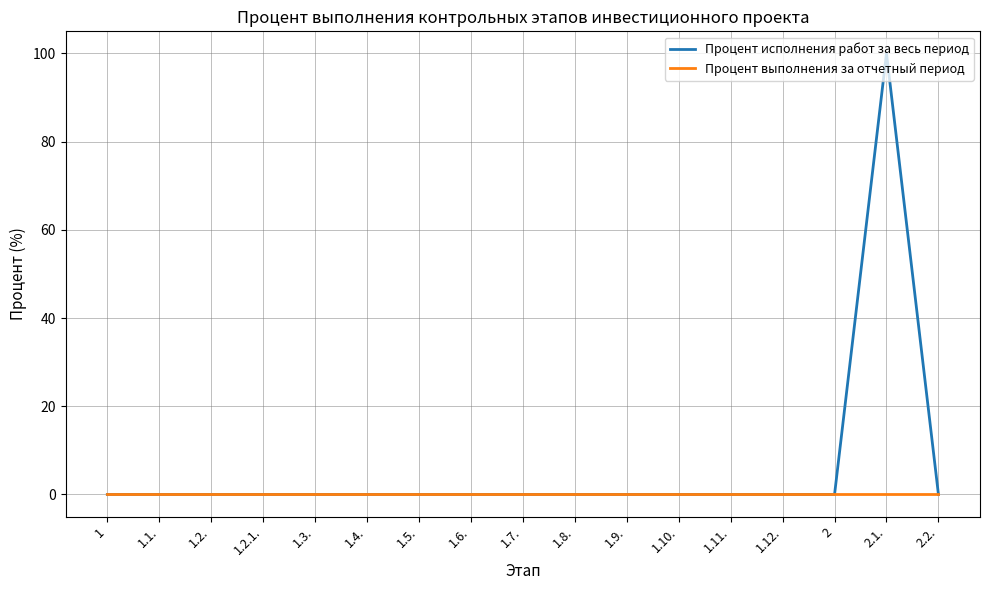

Which series has the largest total across all categories?

Процент исполнения работ за весь период